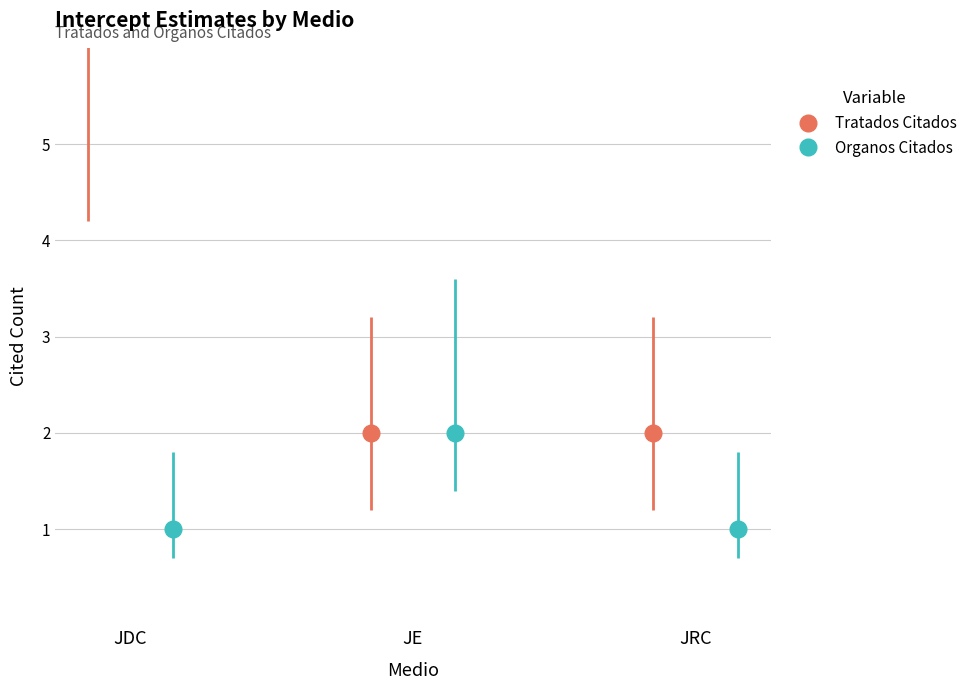

The Tratados Citados series shows 7 at JDC. True or false?

True